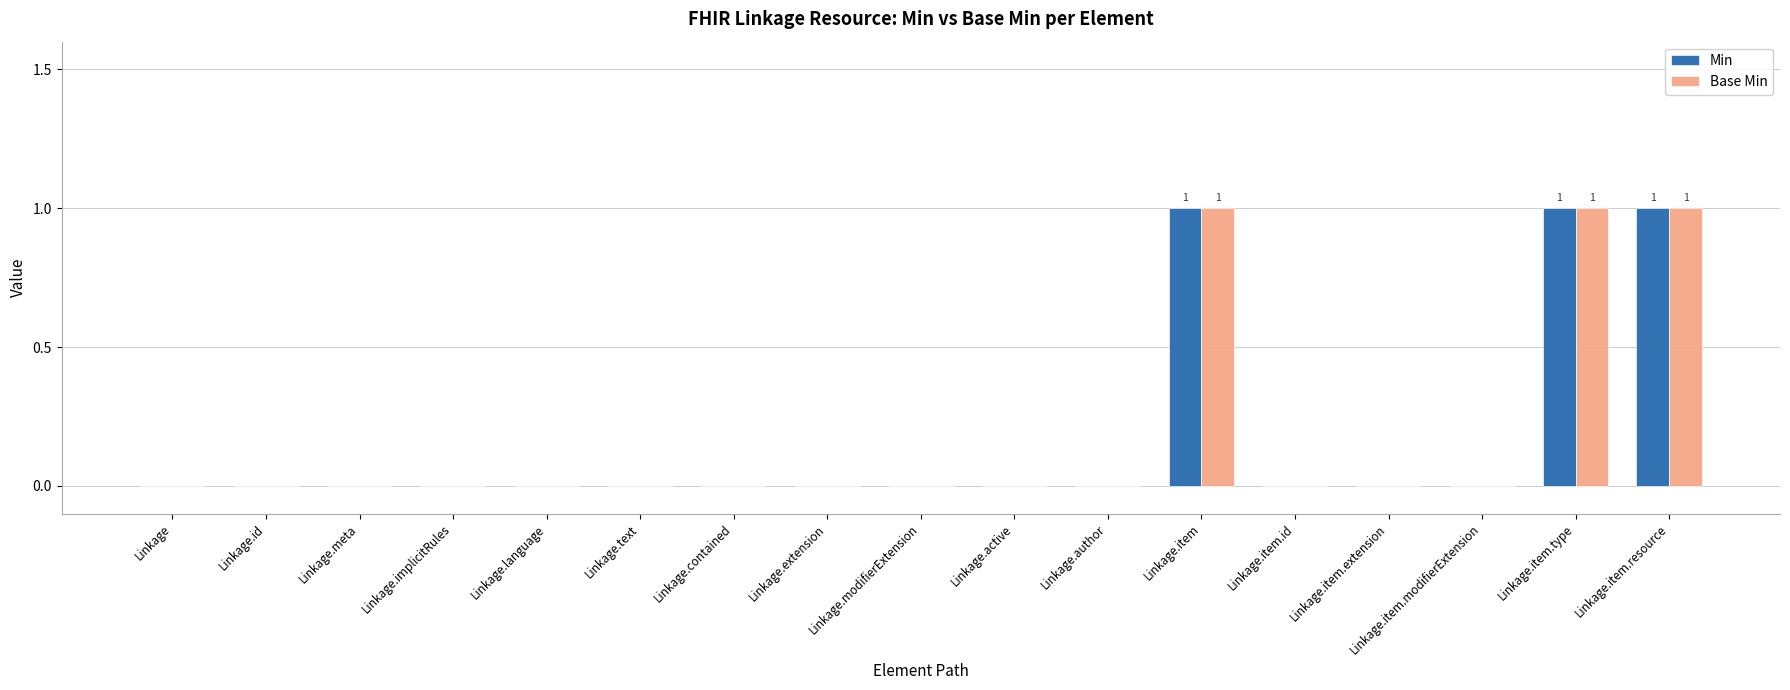

The Base Min series shows 0 at Linkage.active. True or false?

True